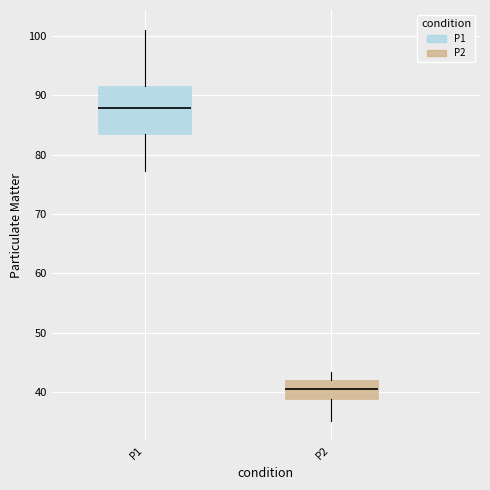

Which box's median line is the lowest?

P2